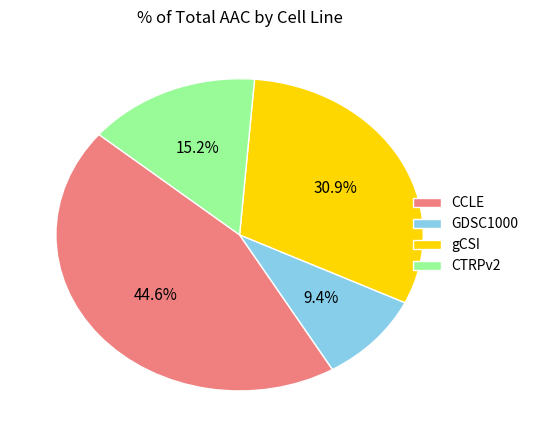

Approximately how many times larger is the value at CCLE compared to CTRPv2?

2.9